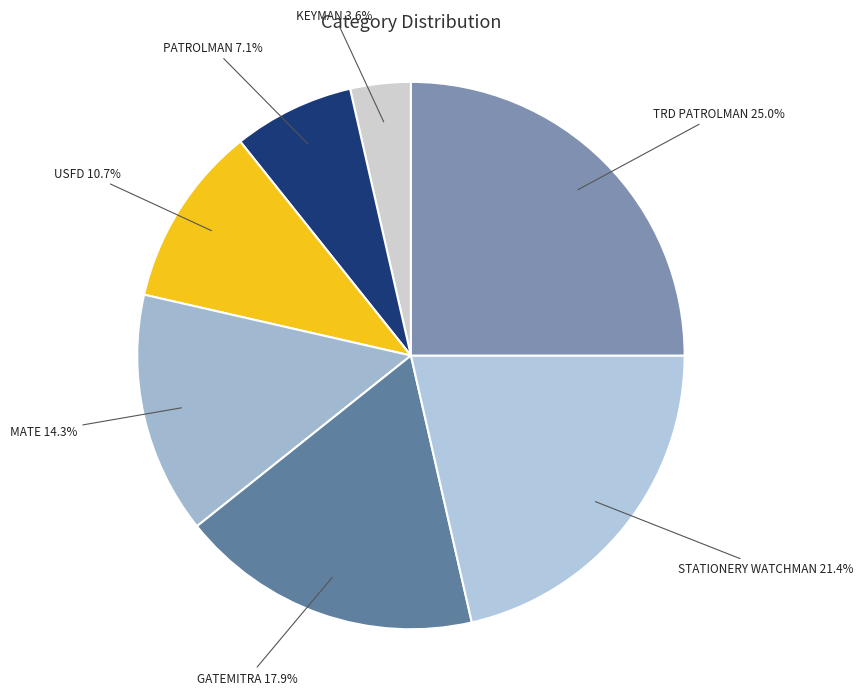

Is there any slice that represents more than half of the pie?

No